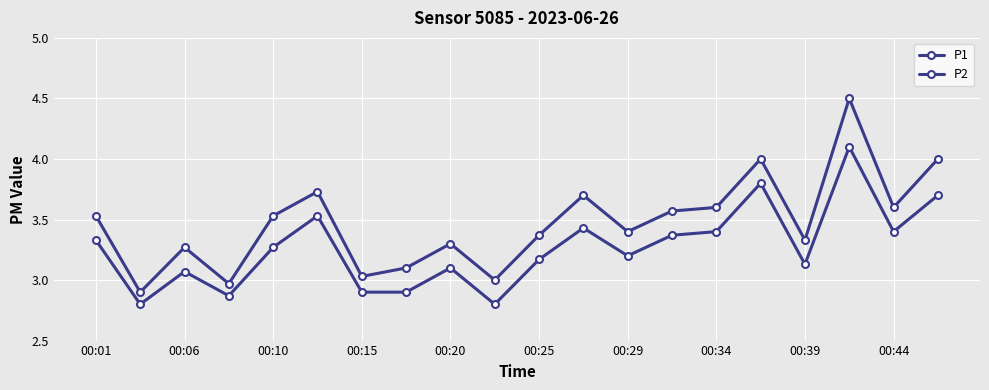

How many interior local valleys does the P1 series have?

7